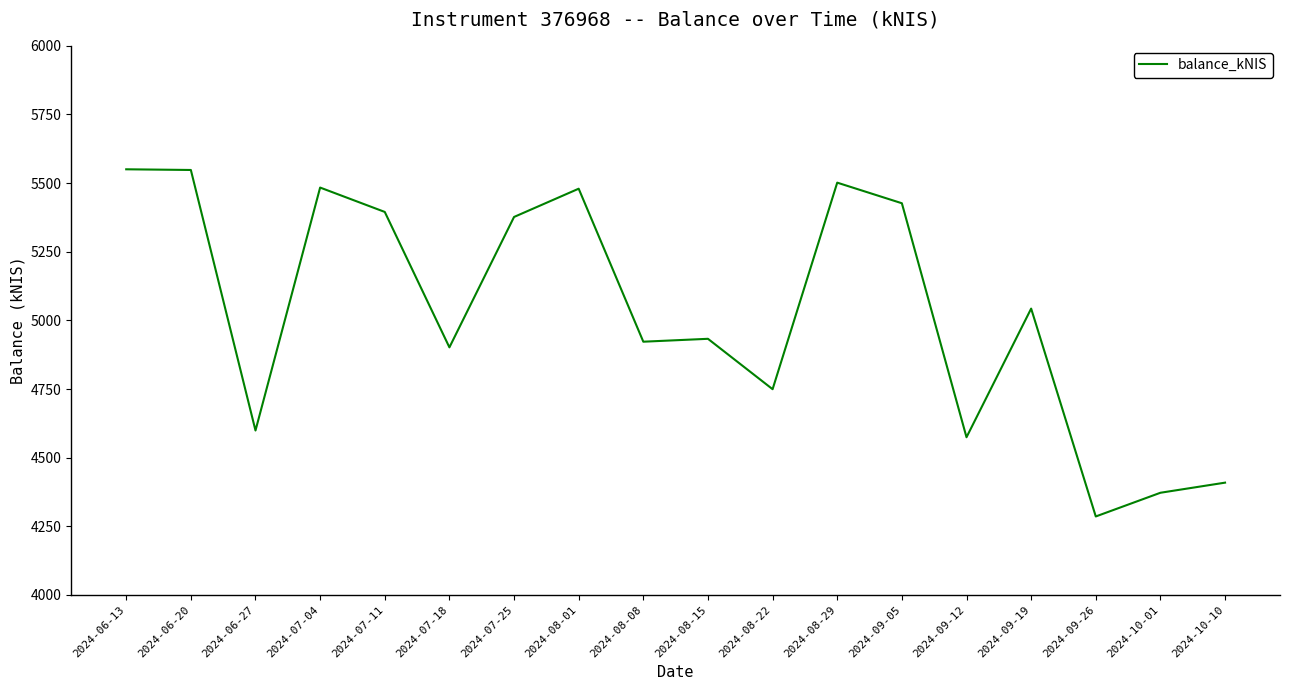

Which category has the lowest value across all series?

2024-09-26